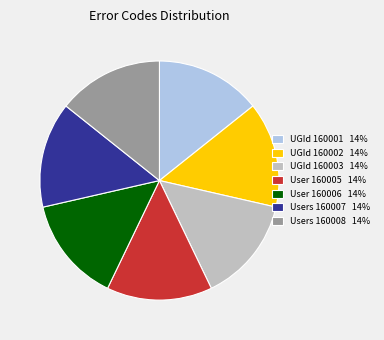

Does User 160006 14% account for over 50% of the chart?

No